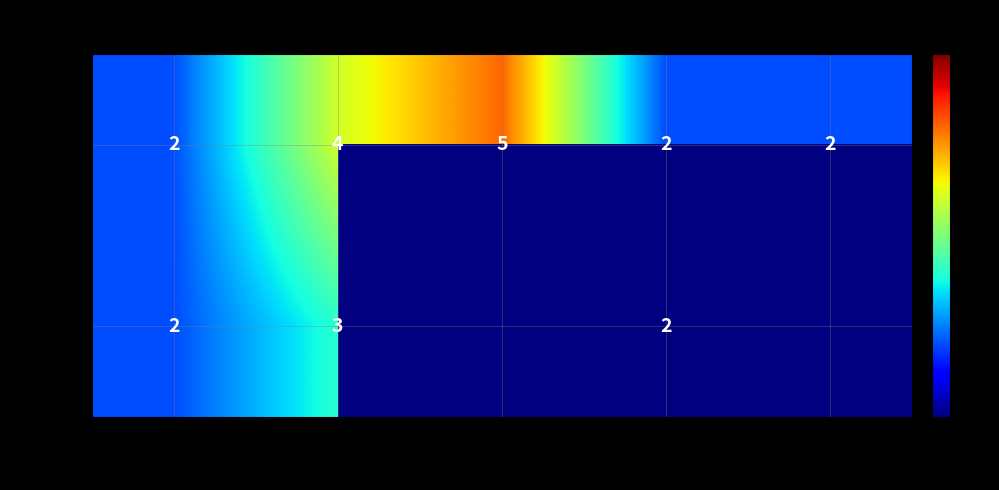

What is the difference between the HCPCS values at Naloxone and Methadone?

3